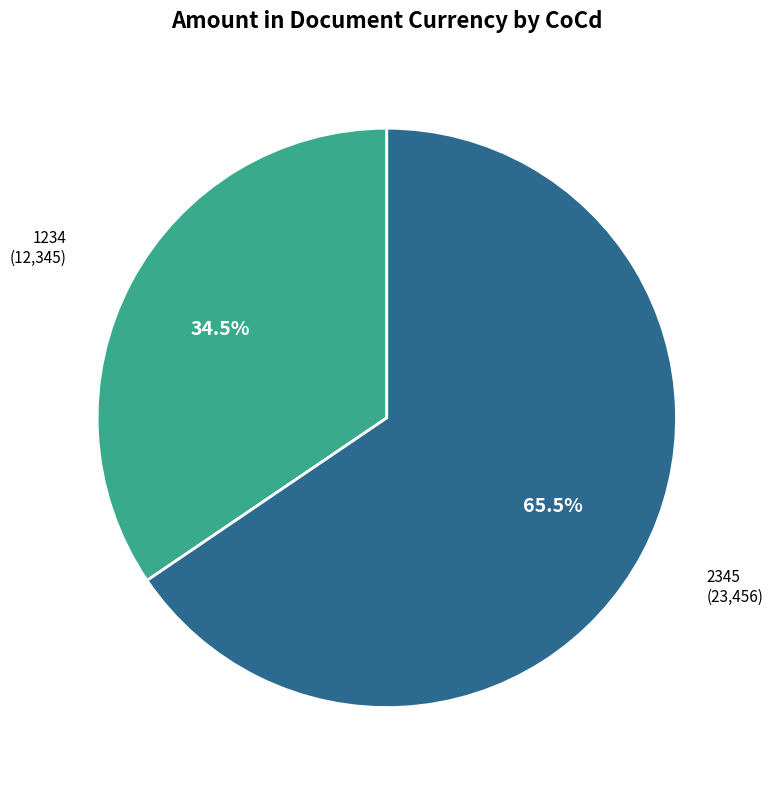

Does any single category account for the majority?

Yes